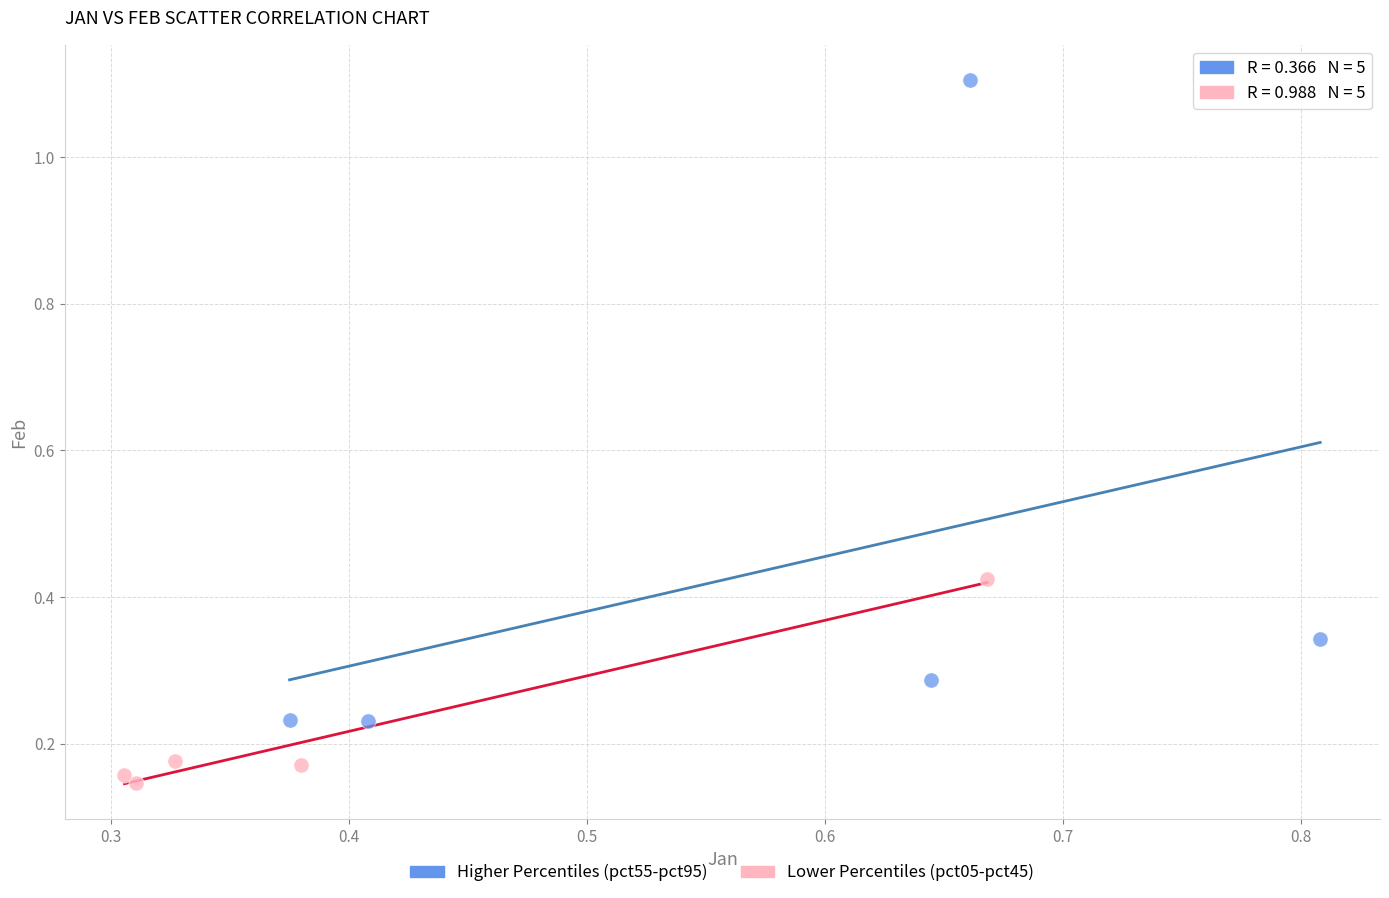

Which series has the largest Y range (max minus min)?

Higher Percentiles (pct55-pct95)